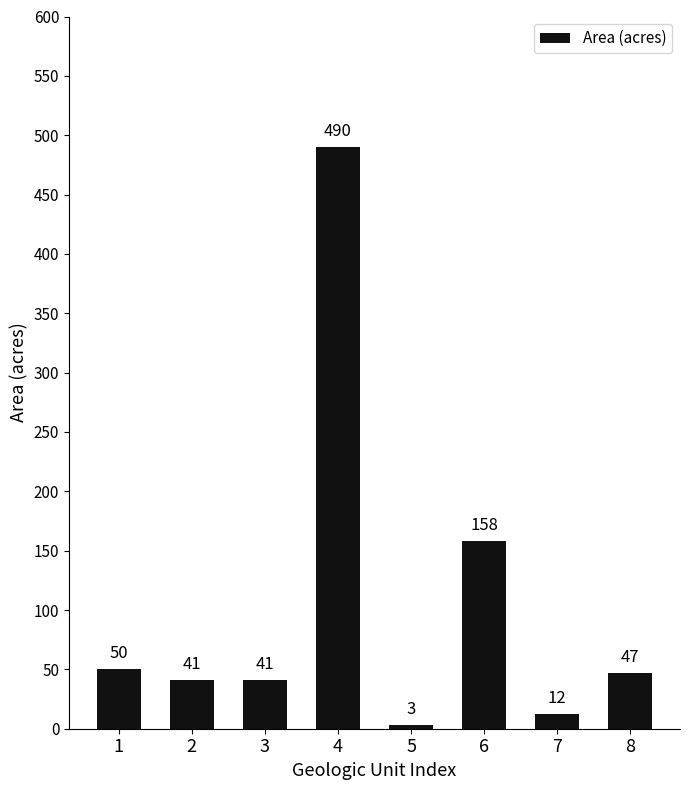

How many data points are less than 47?

4